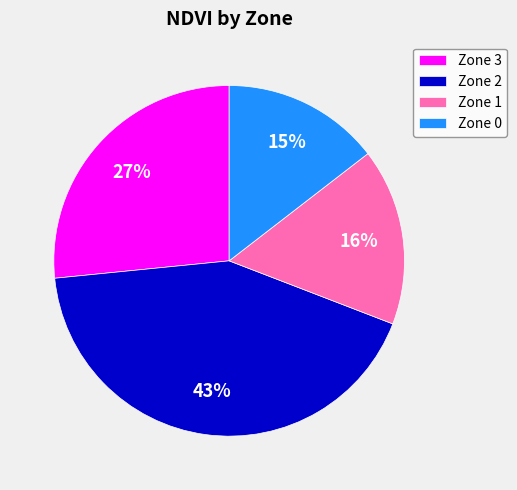

To the nearest percent, what is the average slice percentage?

25%